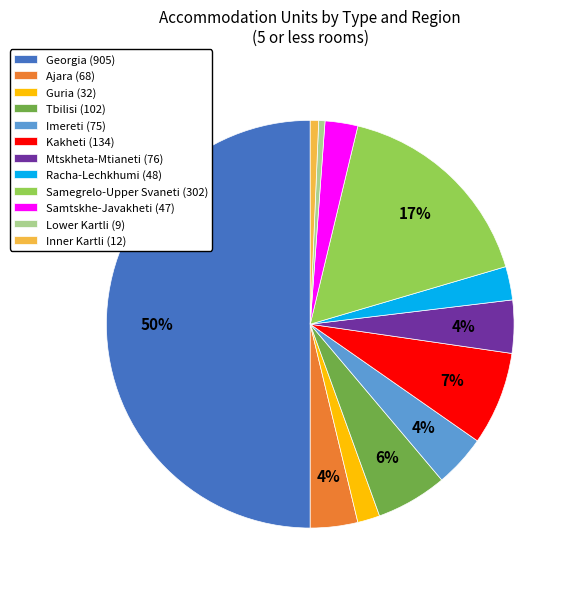

True or false: Mtskheta-Mtianeti (76) accounts for 4% of the total.

True